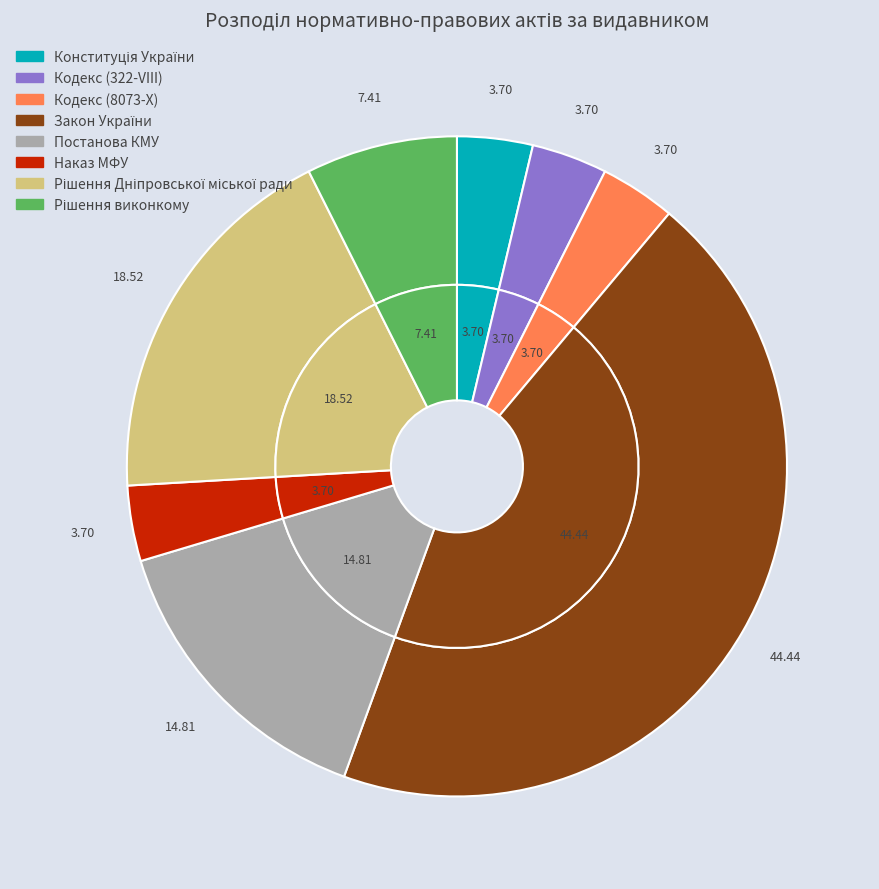

To the nearest percent, what portion does Кодекс (8073-X) represent?

4%